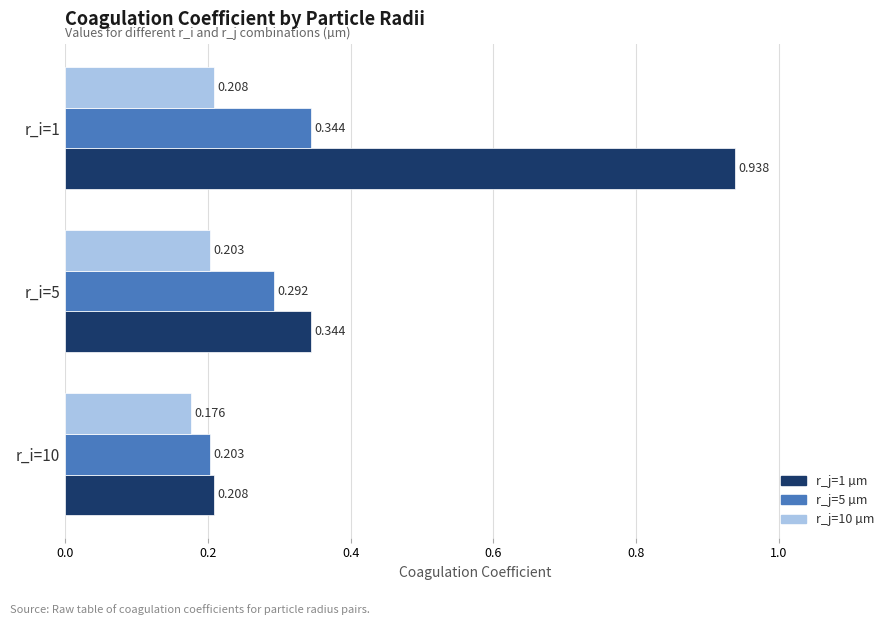

Count the number of categories in the chart.

3